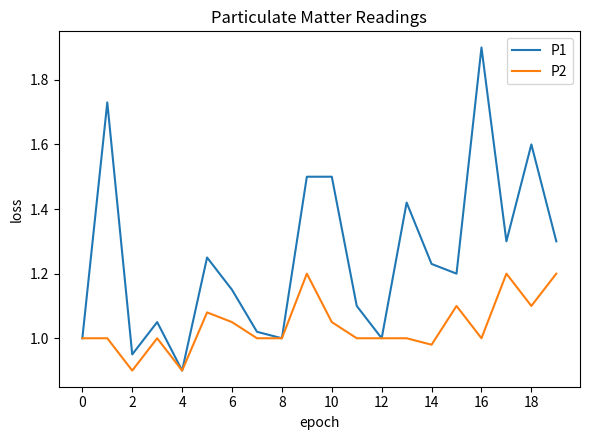

Which series has the largest total across all categories?

P1